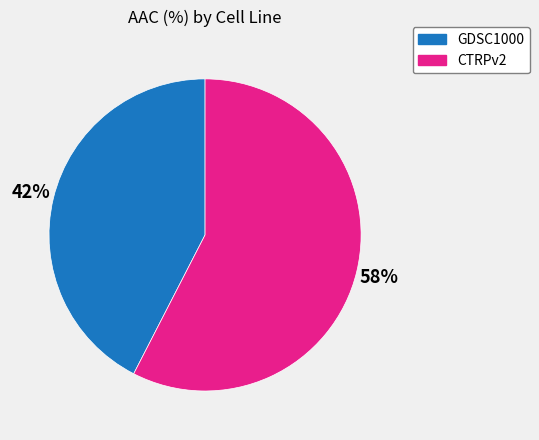

Is there a majority slice in this chart?

Yes